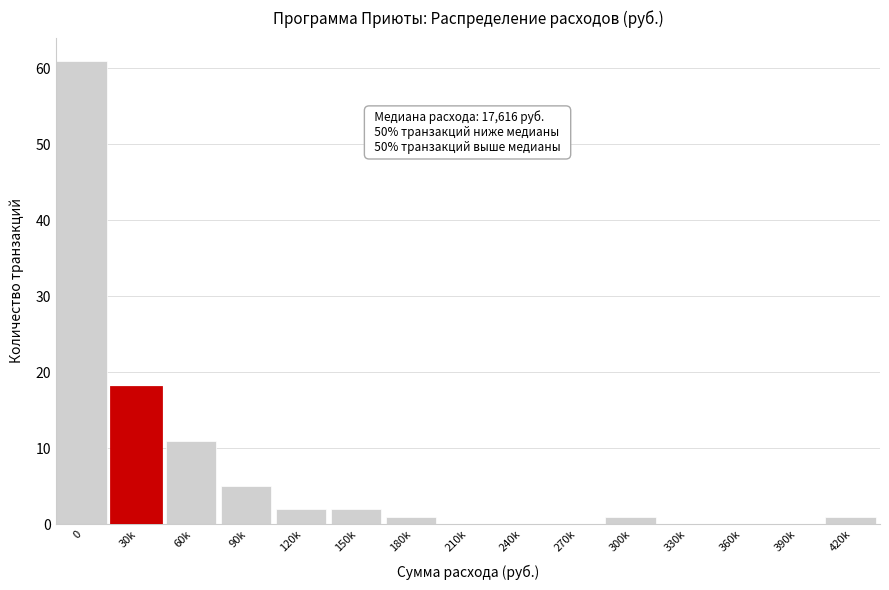

Reading left to right, what are all the values shown in this chart?

0=61	30k=18	60k=11	90k=5	120k=2	150k=2	180k=1	210k=0	240k=0	270k=0	300k=1	330k=0	360k=0	390k=0	420k=1